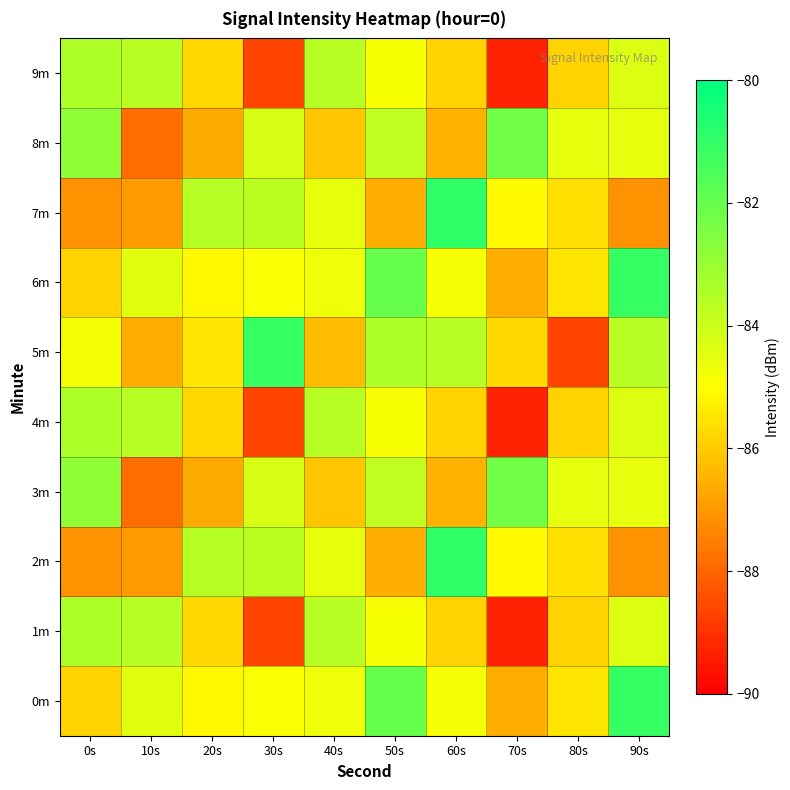

At how many categories does at least one series exceed -88?

10